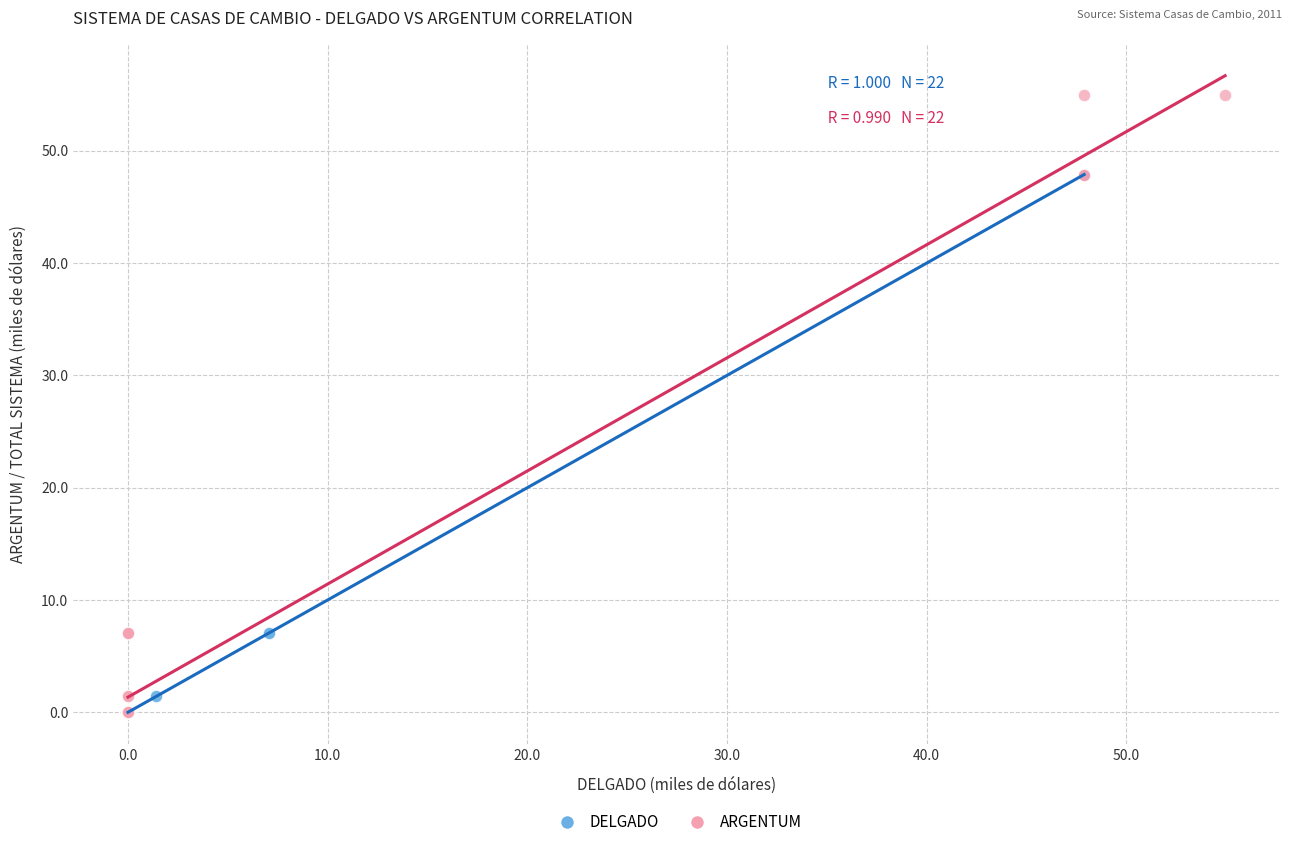

Which series contains the highest Y value?

ARGENTUM